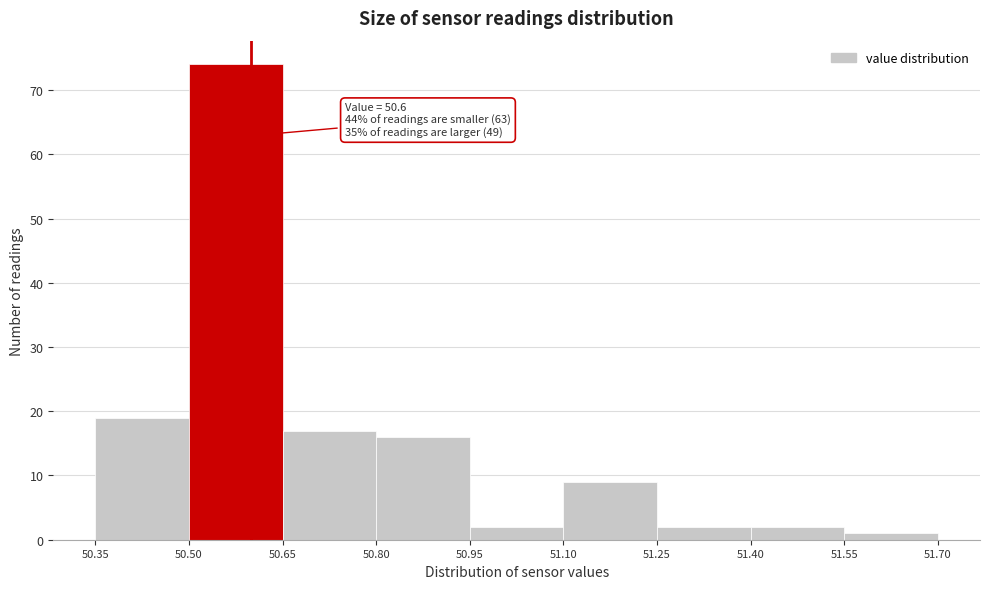

Which range on the x-axis has the tallest bar?

50.50 to 50.65